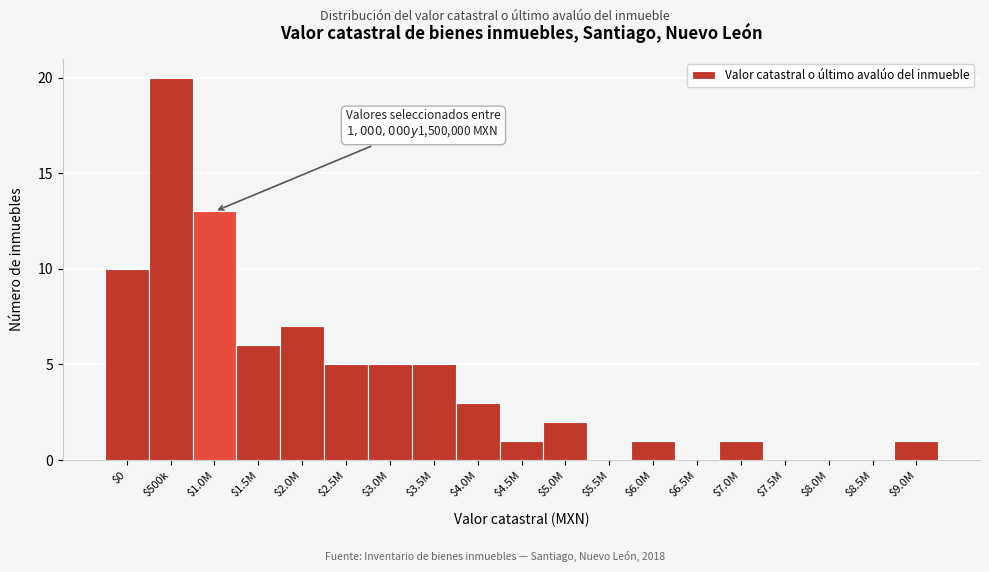

What is the greatest value displayed?

20